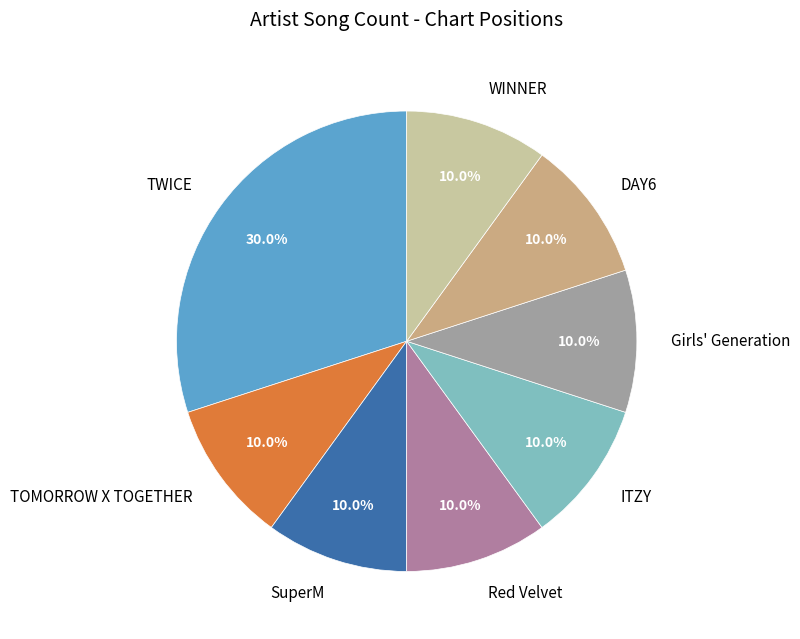

To the nearest percent, what is the average slice percentage?

12%